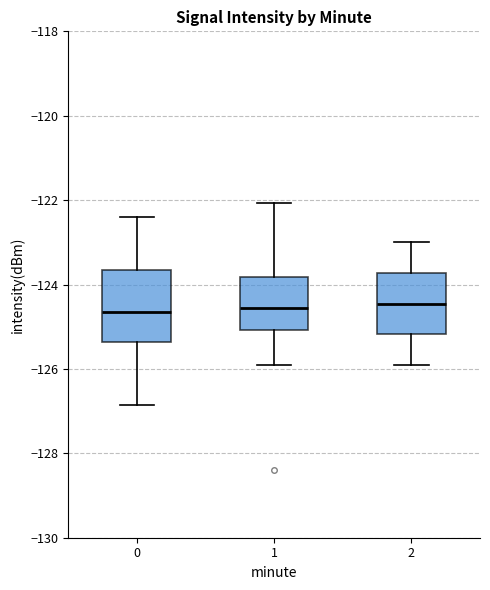

Which box is the tallest, from its lower edge to its upper edge?

0